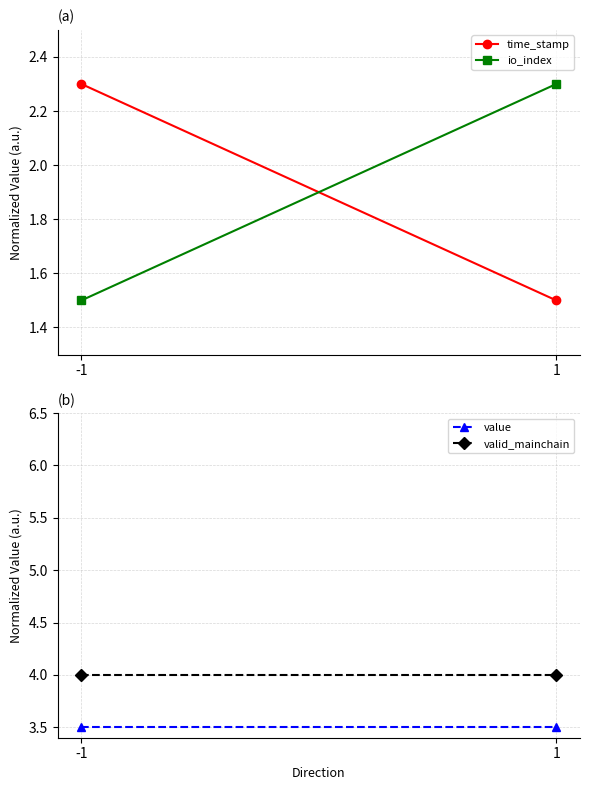

Reading left to right, transcribe all the data shown in this chart.

time_stamp: 2.3	1.5
io_index: 1.5	2.3
value: 3.5	3.5
valid_mainchain: 4.0	4.0